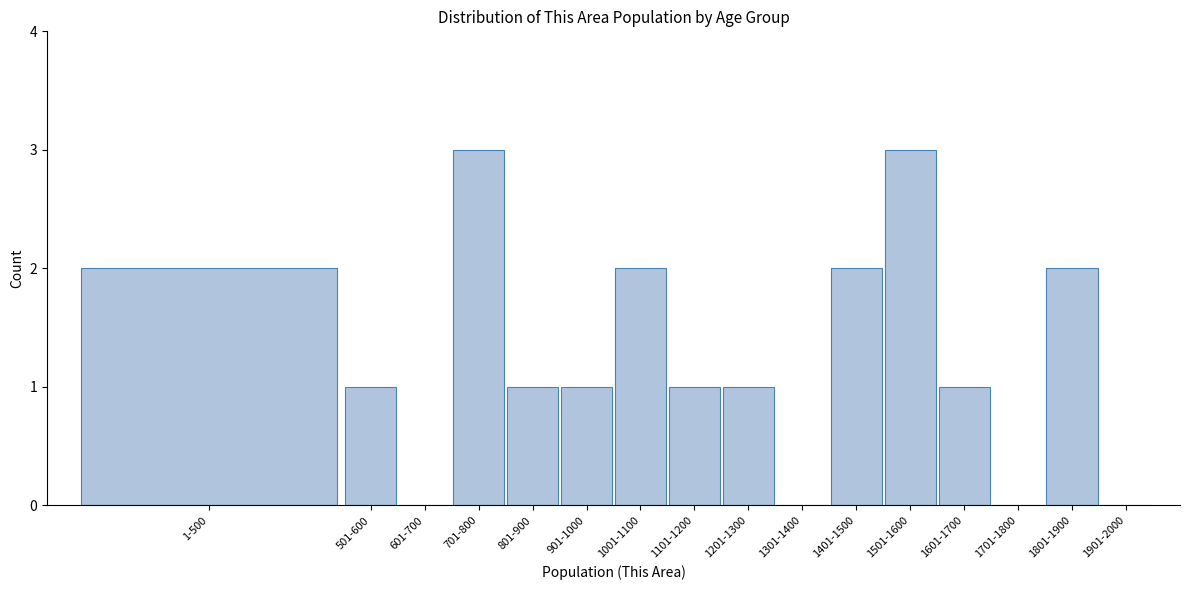

Reading left to right, list all the values displayed in this chart.

1-500=2	501-600=1	601-700=0	701-800=3	801-900=1	901-1000=1	1001-1100=2	1101-1200=1	1201-1300=1	1301-1400=0	1401-1500=2	1501-1600=3	1601-1700=1	1701-1800=0	1801-1900=2	1901-2000=0